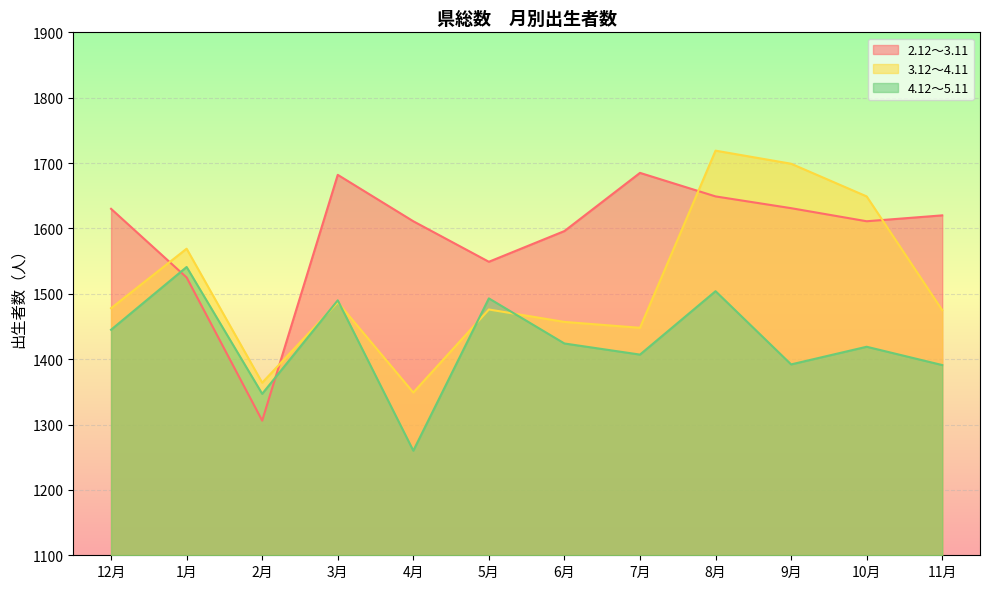

What position from the right is 2月?

10